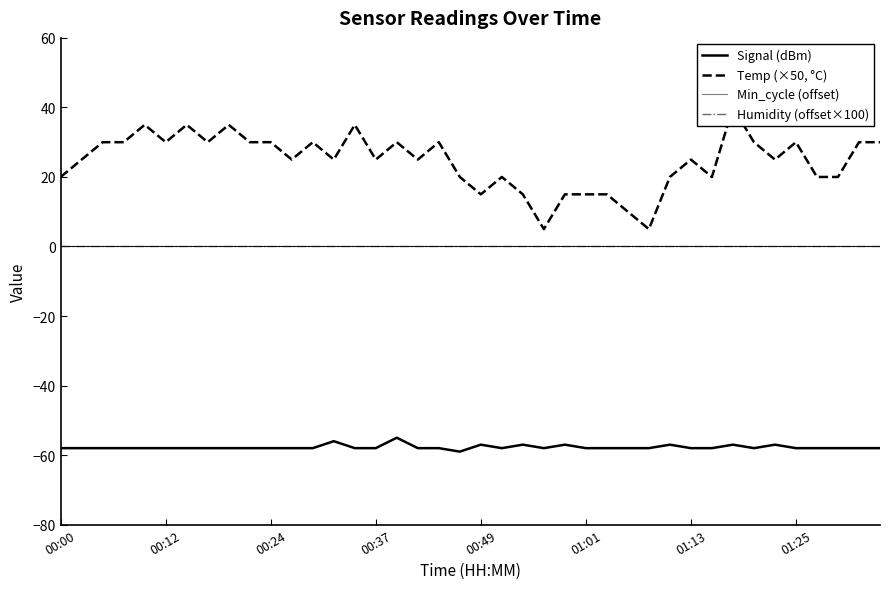

True or false: Temp (×50, °C) and Signal (dBm) cross at least once.

False